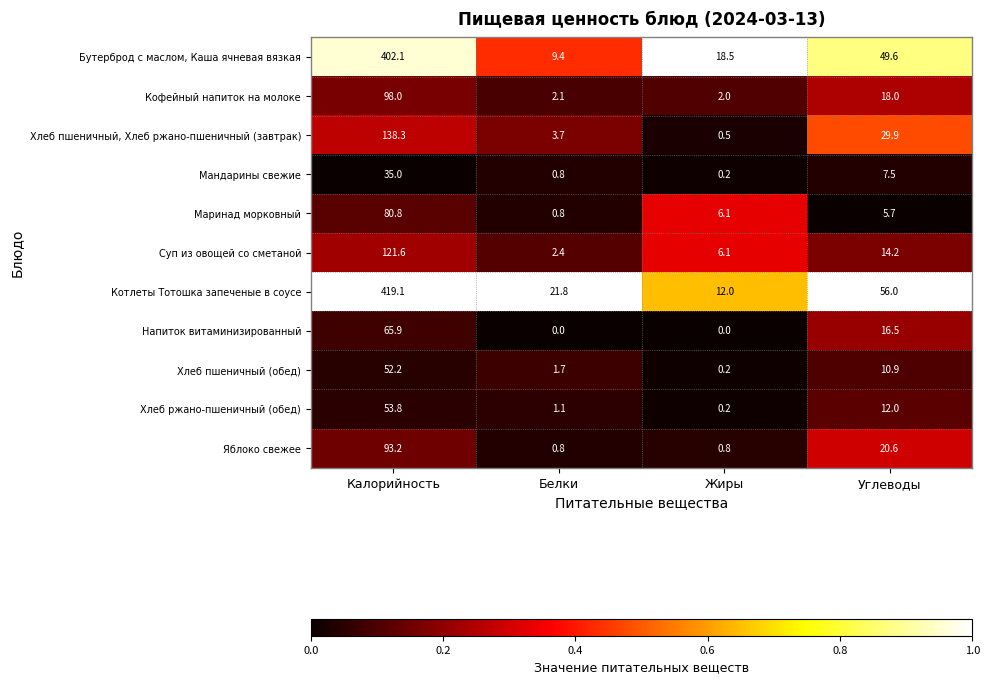

At which label does Кофейный напиток на молоке reach its peak?

Калорийность